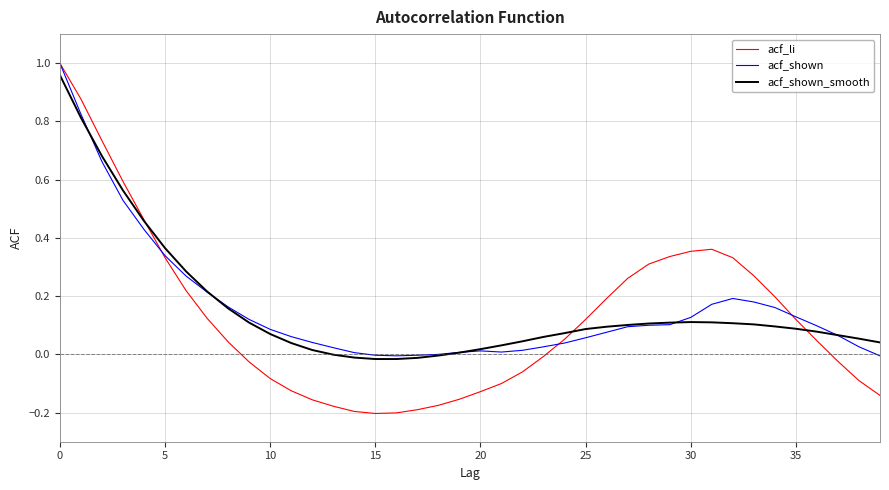

Which series has the widest spread of values?

acf_li